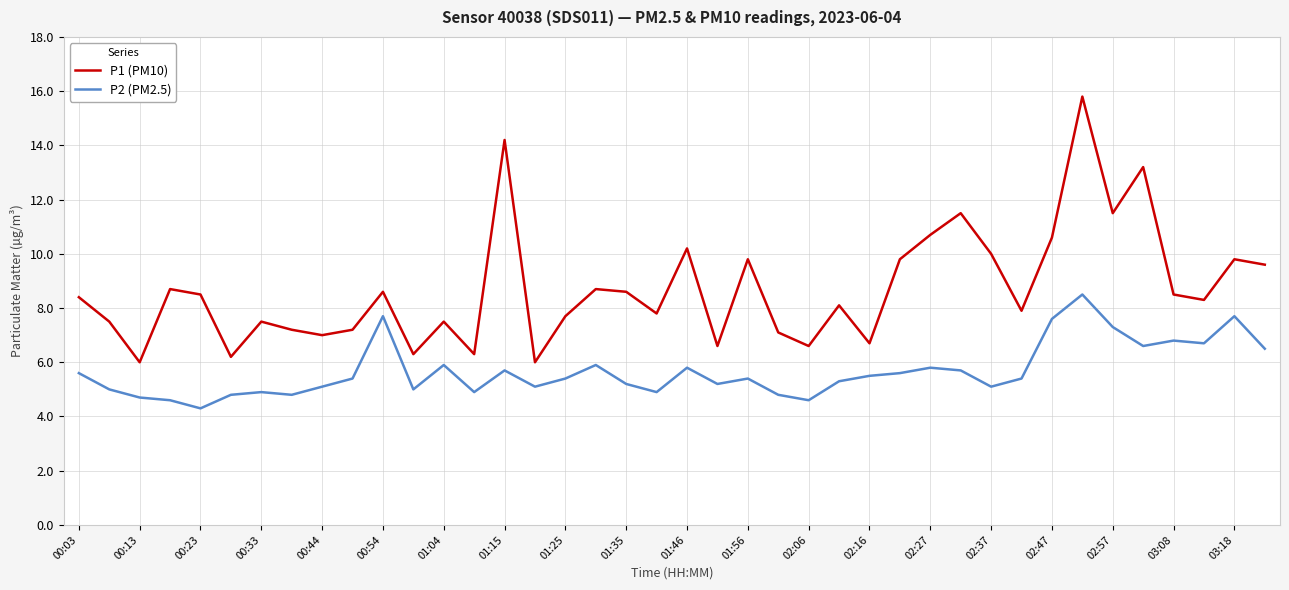

List the series in order of their peak value, highest first.

P1 (PM10), P2 (PM2.5)